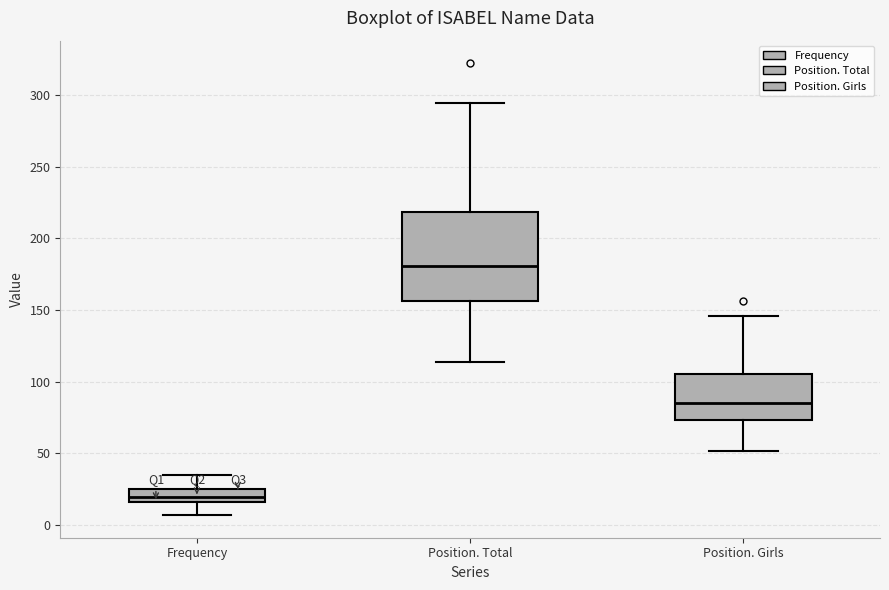

Reading left to right, read every box against the y-axis: the position of its median line, the range the box covers, and the ends of its whiskers. The values are not printed on the chart, so give them approximately, as read against the axis.

Frequency: median 20, box 15 to 25, whiskers 5 to 35
Position. Total: median 180, box 155 to 220, whiskers 115 to 295
Position. Girls: median 85, box 75 to 105, whiskers 50 to 145